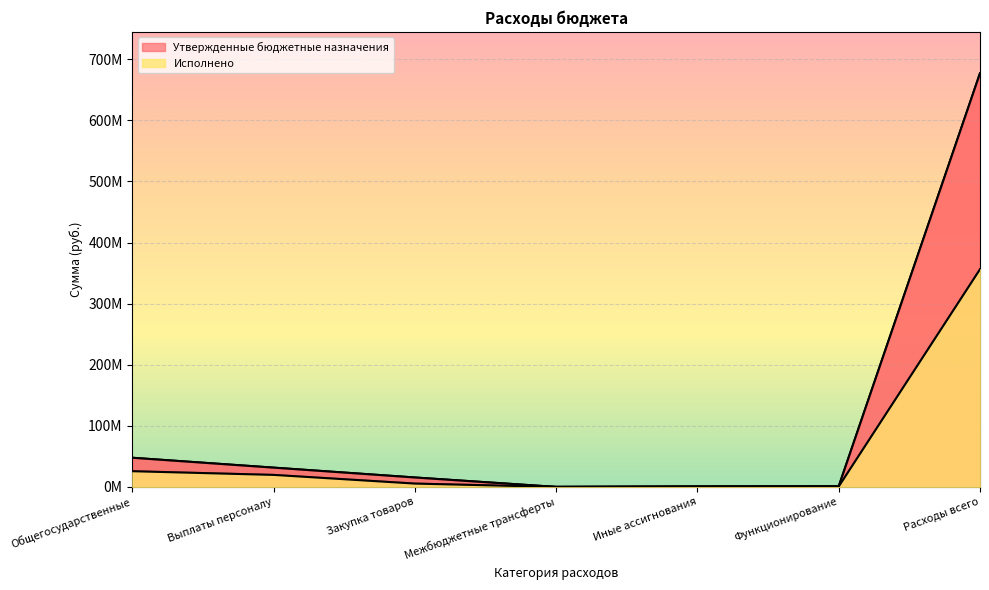

Count the number of data series in this chart.

2